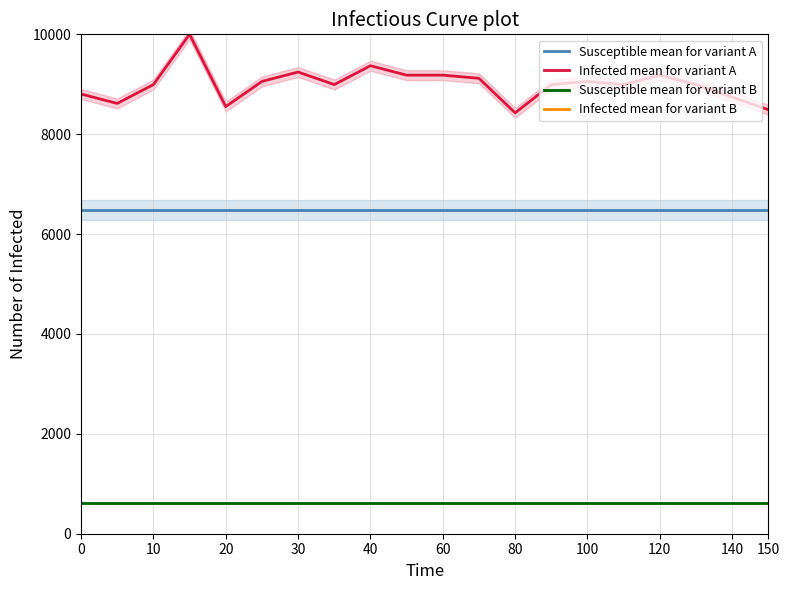

What is the difference between the Infected mean for variant A values at 16 and 20?

188.7